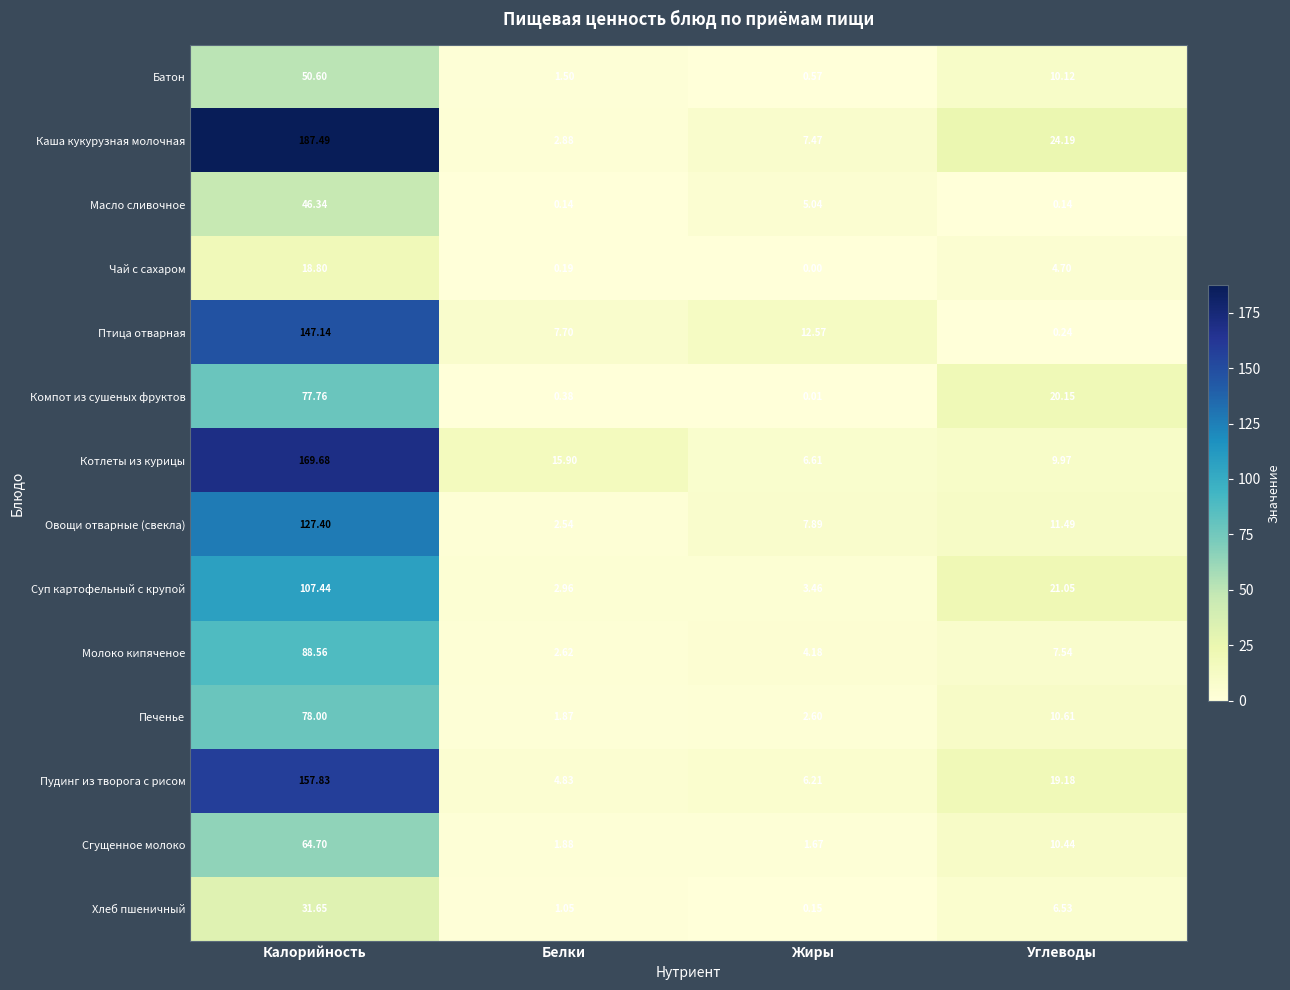

At which category is the sum across all series the highest?

Калорийность